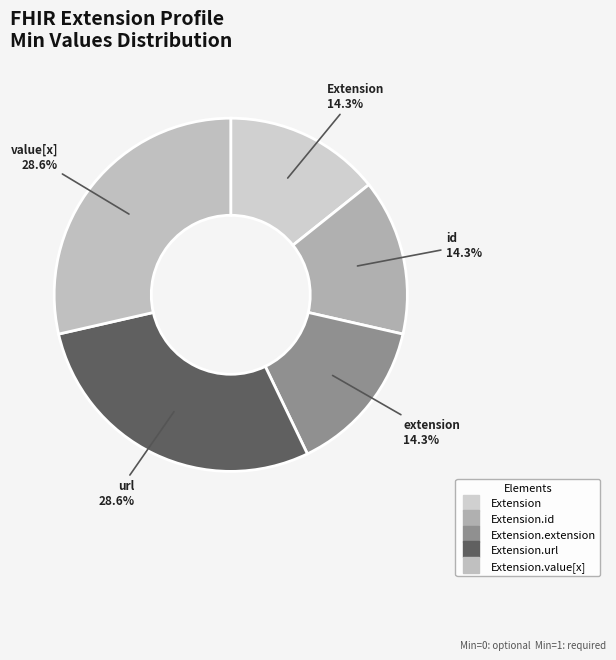

What is the largest slice in the pie chart?

Extension.url